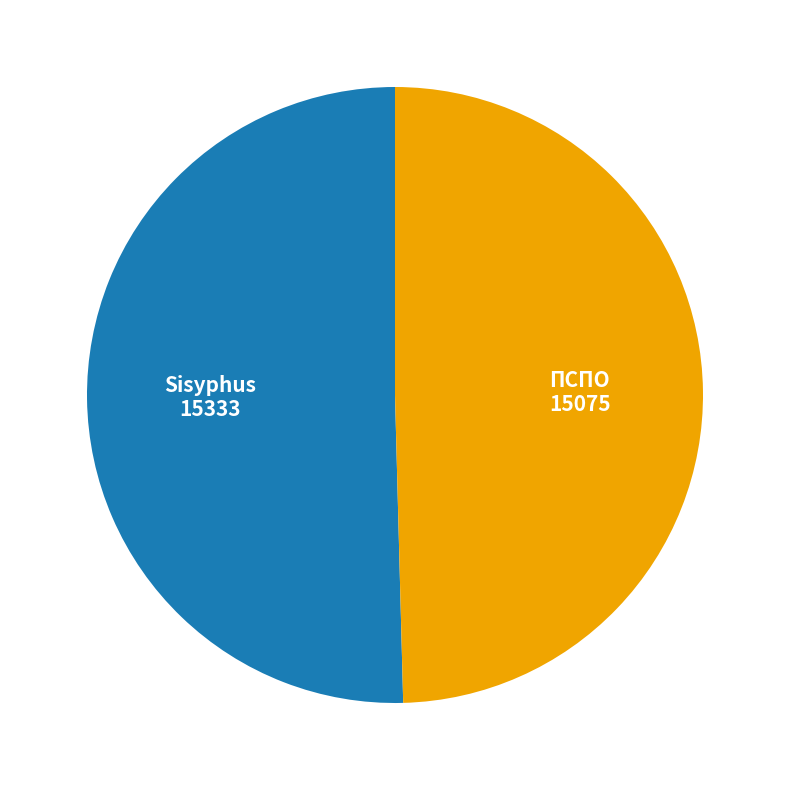

Is there a majority slice in this chart?

Yes